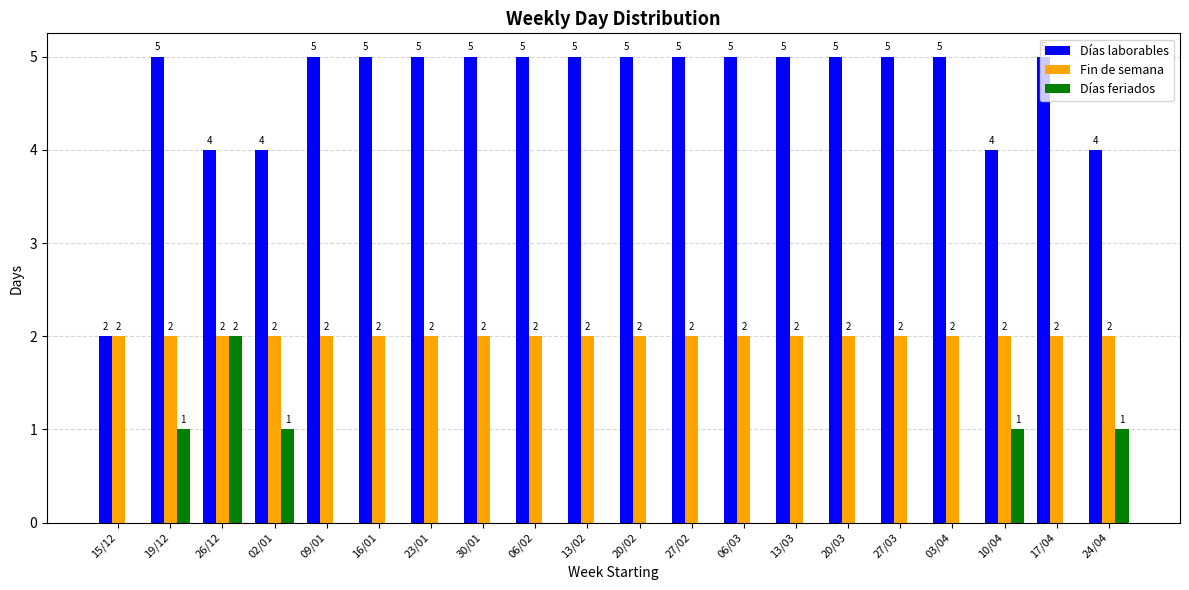

Are the bars horizontal?

No